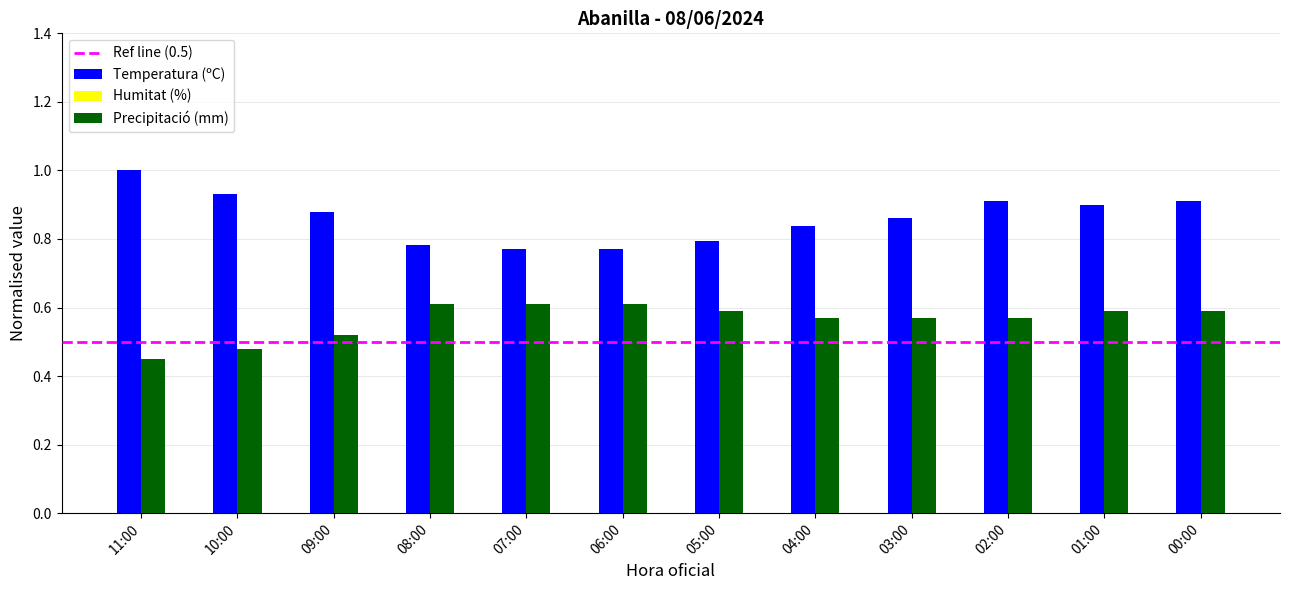

What is the sum of the Temperatura (ºC) values at 09:00 and 04:00?

1.7